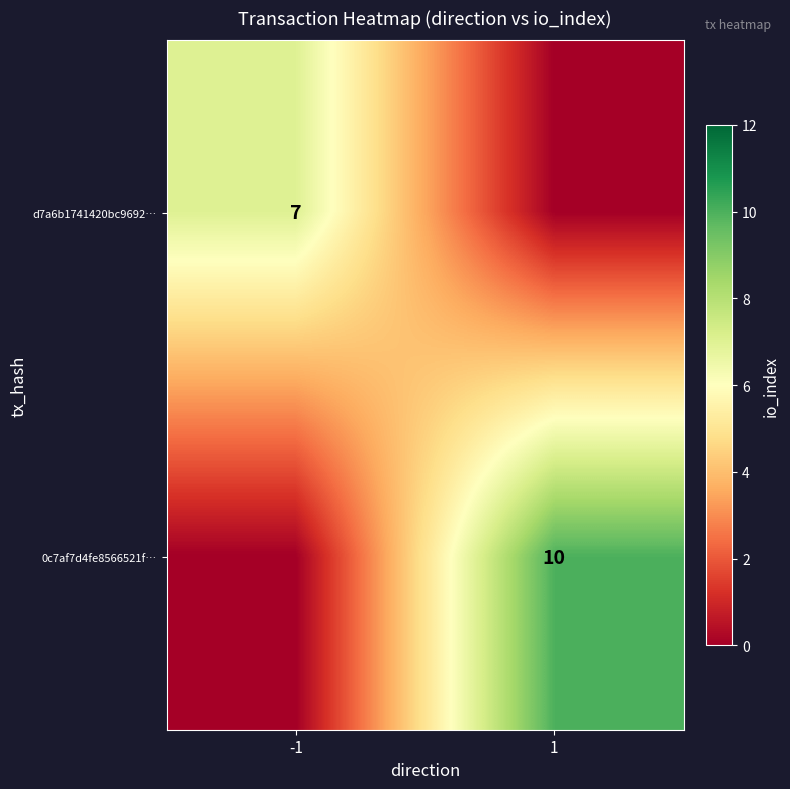

The 0c7af7d4fe8566521f… series shows 10 at 1. True or false?

True